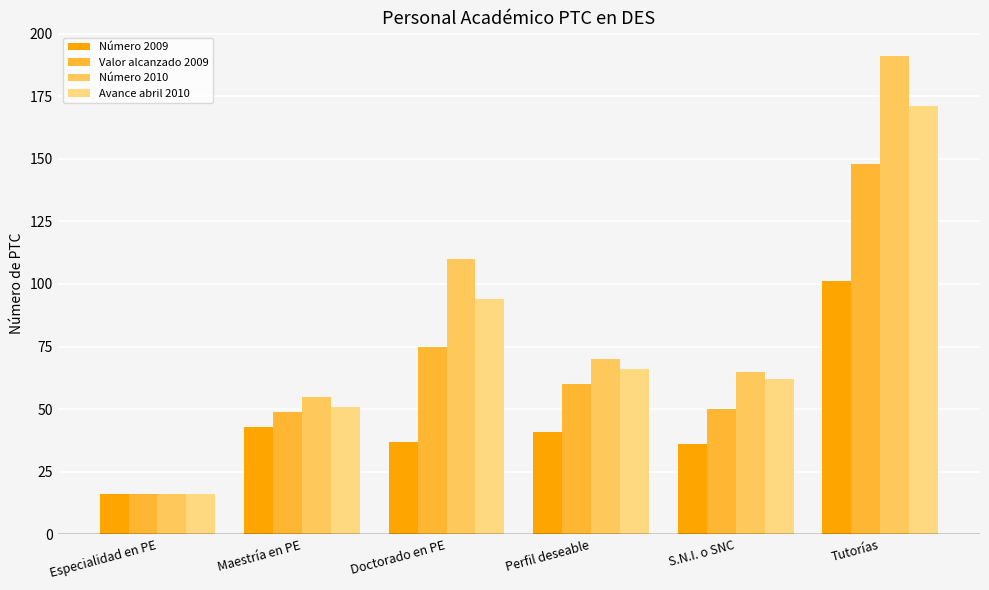

Reading left to right, list all the values displayed in this chart.

Número 2009: Especialidad en PE=16	Maestría en PE=43	Doctorado en PE=37	Perfil deseable=41	S.N.I. o SNC=36	Tutorías=101
Valor alcanzado 2009: Especialidad en PE=16	Maestría en PE=49	Doctorado en PE=75	Perfil deseable=60	S.N.I. o SNC=50	Tutorías=148
Número 2010: Especialidad en PE=16	Maestría en PE=55	Doctorado en PE=110	Perfil deseable=70	S.N.I. o SNC=65	Tutorías=191
Avance abril 2010: Especialidad en PE=16	Maestría en PE=51	Doctorado en PE=94	Perfil deseable=66	S.N.I. o SNC=62	Tutorías=171